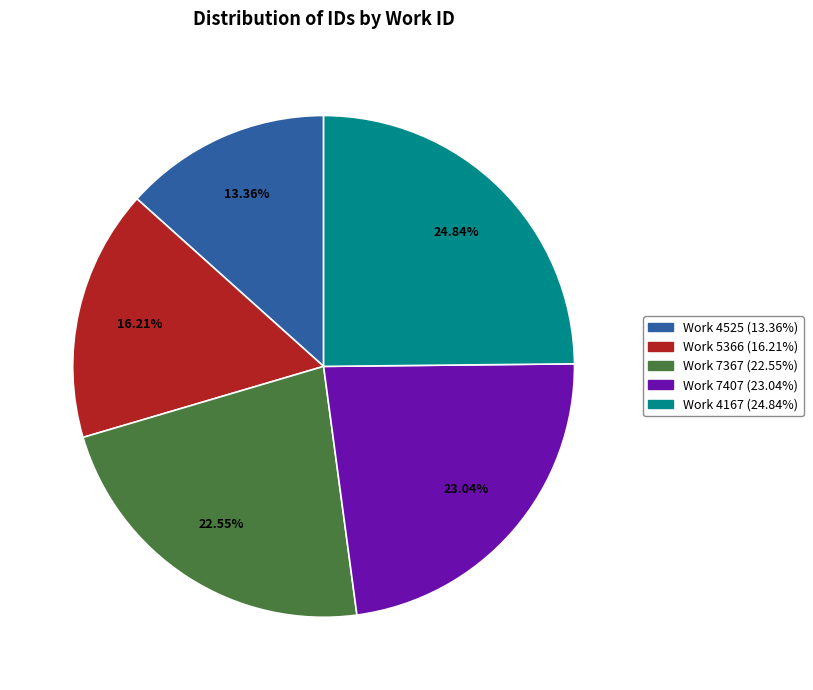

Count the number of slices in the pie.

5